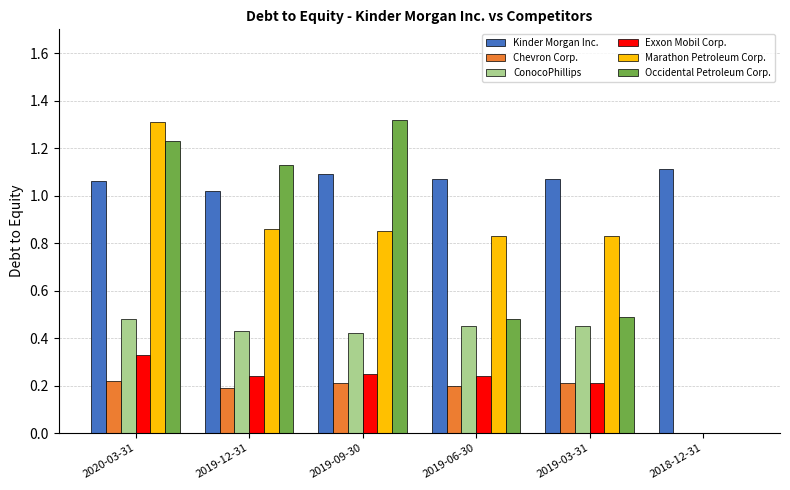

Which series changed the most between 2020-03-31 and 2019-03-31?

Occidental Petroleum Corp.